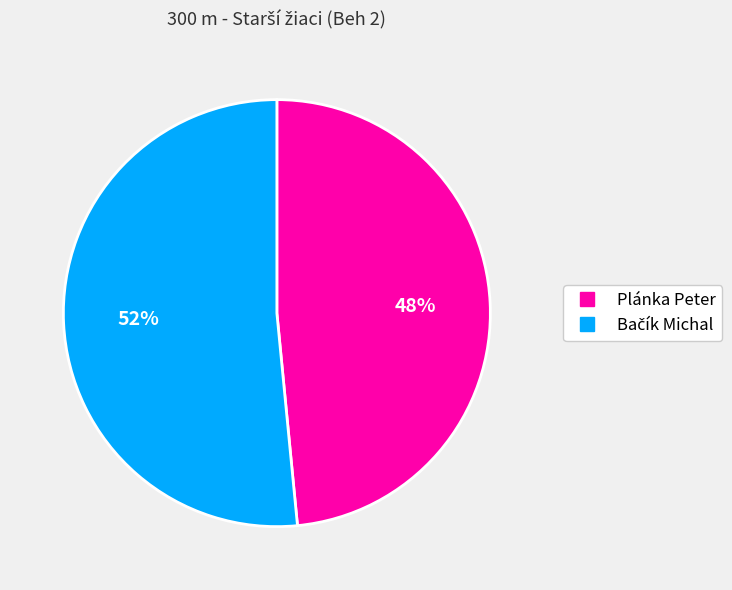

The Plánka Peter slice represents 42% of the pie. True or false?

False